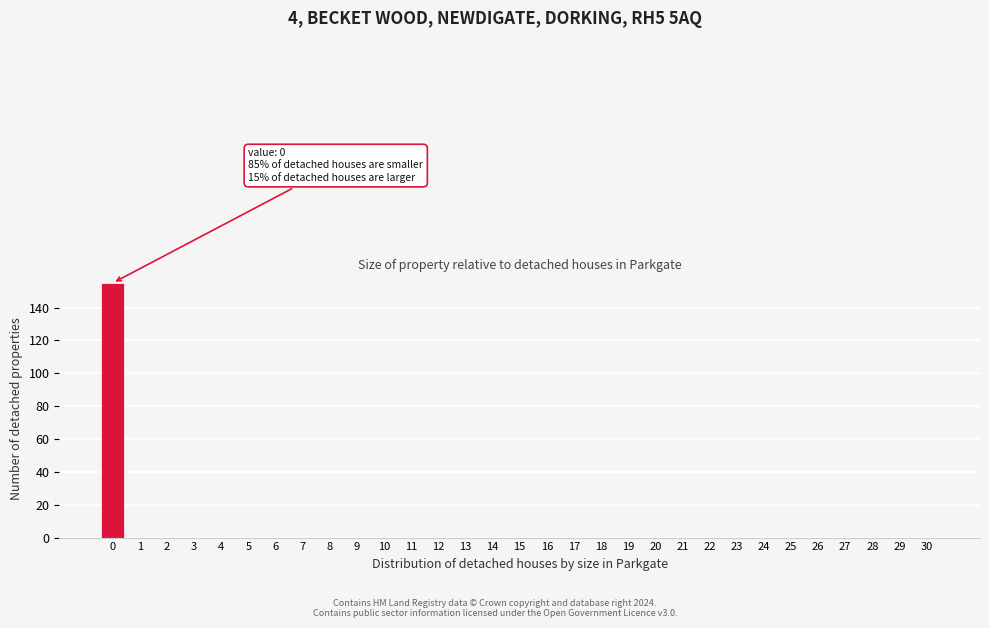

The value at 30 is 0. True or false?

True